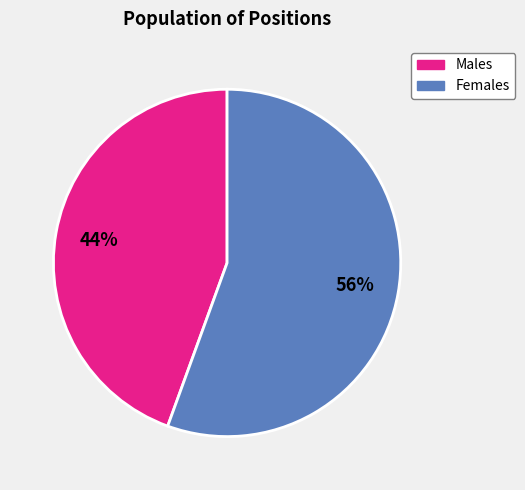

To the nearest percent, what is the average slice percentage?

50%